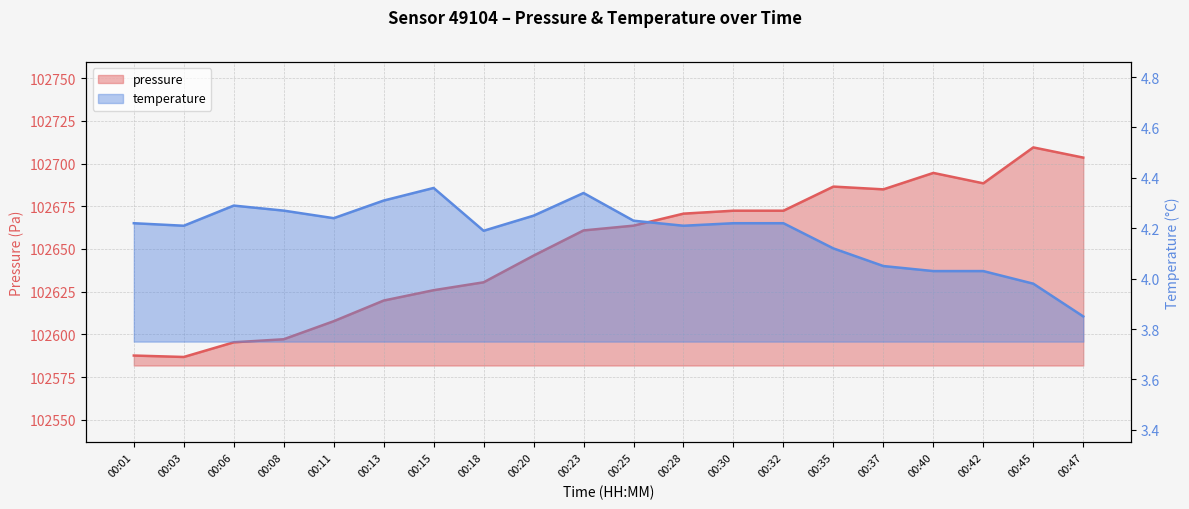

Is the value of temperature at 00:06 greater than the value of pressure at 00:06?

No